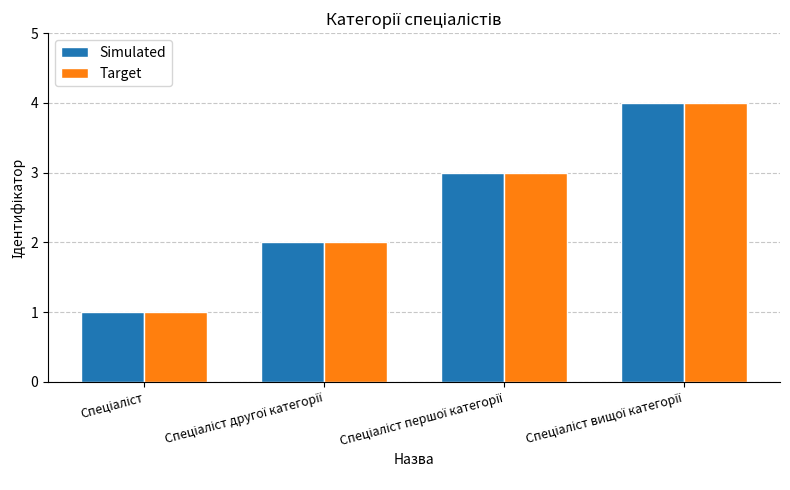

What is the difference between the maximum and minimum values in the Simulated series?

3